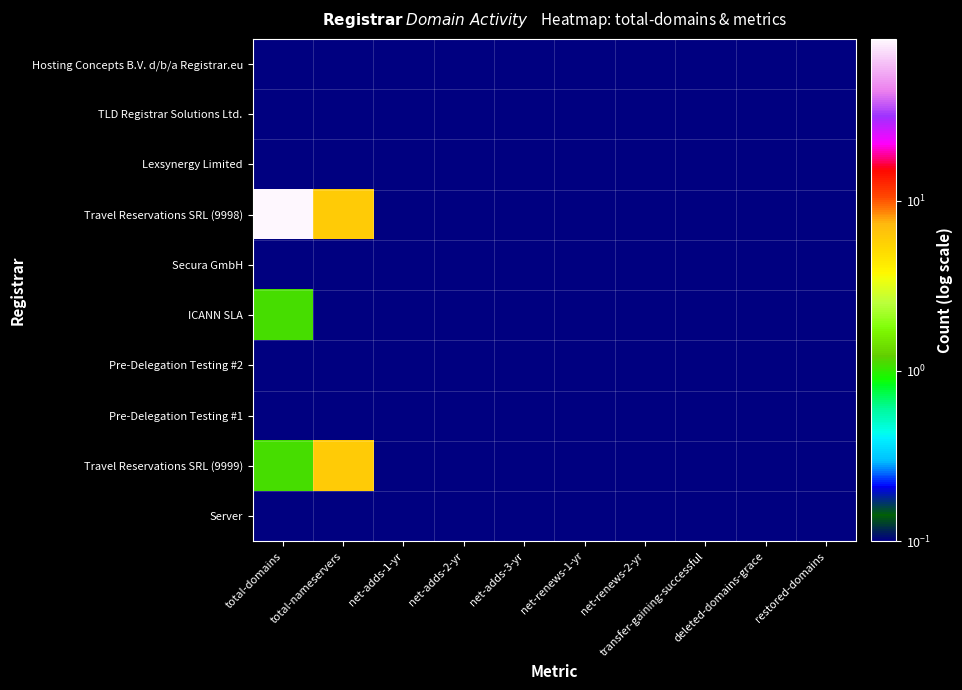

At which category is the sum across all series the highest?

total-domains